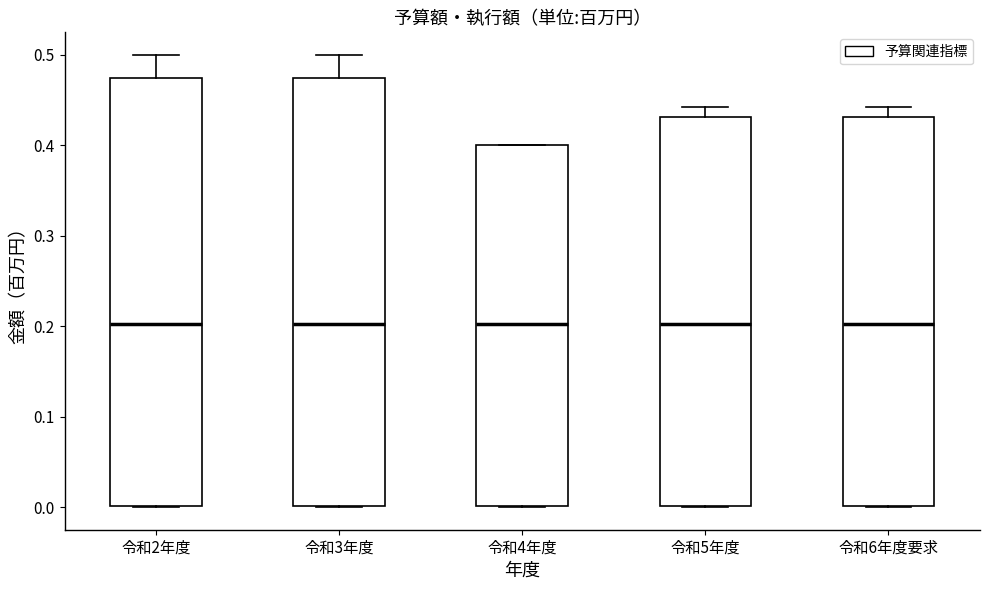

Where does the median line of the box for 令和3年度 sit on the y-axis? The values are not printed on the chart, so give them approximately, as read against the axis.

0.20